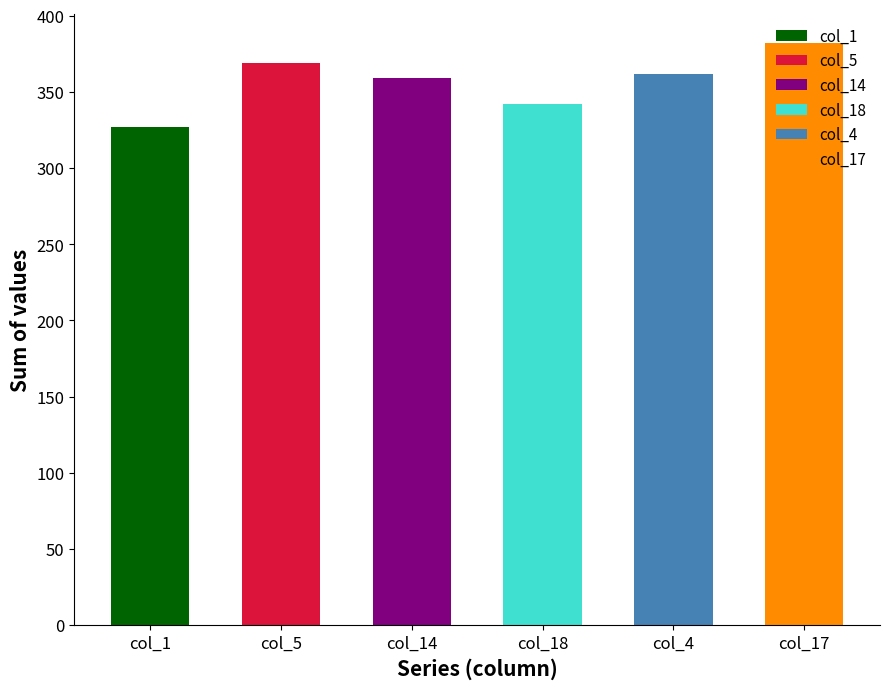

Reading left to right, list all the values displayed in this chart.

col_1: 10	3	33	28	18	13	19	23	14	1	4	32	5	20	24	11	12	25	32
col_5: 4	2	38	34	29	40	12	35	6	27	1	20	37	15	28	8	22	11	0
col_14: 24	5	14	11	20	6	16	1	12	4	25	34	31	21	32	26	27	34	16
col_18: 15	21	27	40	30	23	24	18	17	12	11	39	13	32	5	0	1	14	0
col_4: 8	34	7	29	0	25	26	21	22	15	16	27	17	30	9	31	2	17	26
col_17: 33	28	9	0	26	4	20	3	25	28	29	36	31	37	38	6	7	22	0